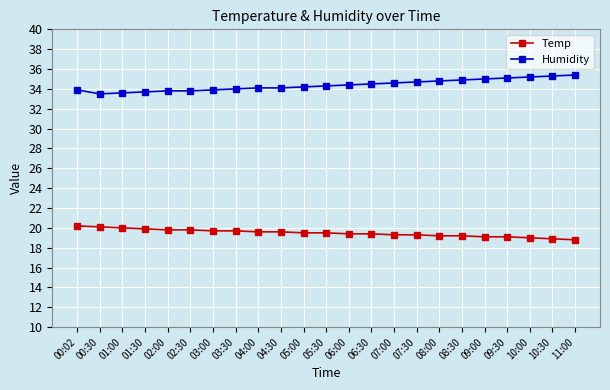

What is the spread (max minus min) of values at 09:30?

16.0